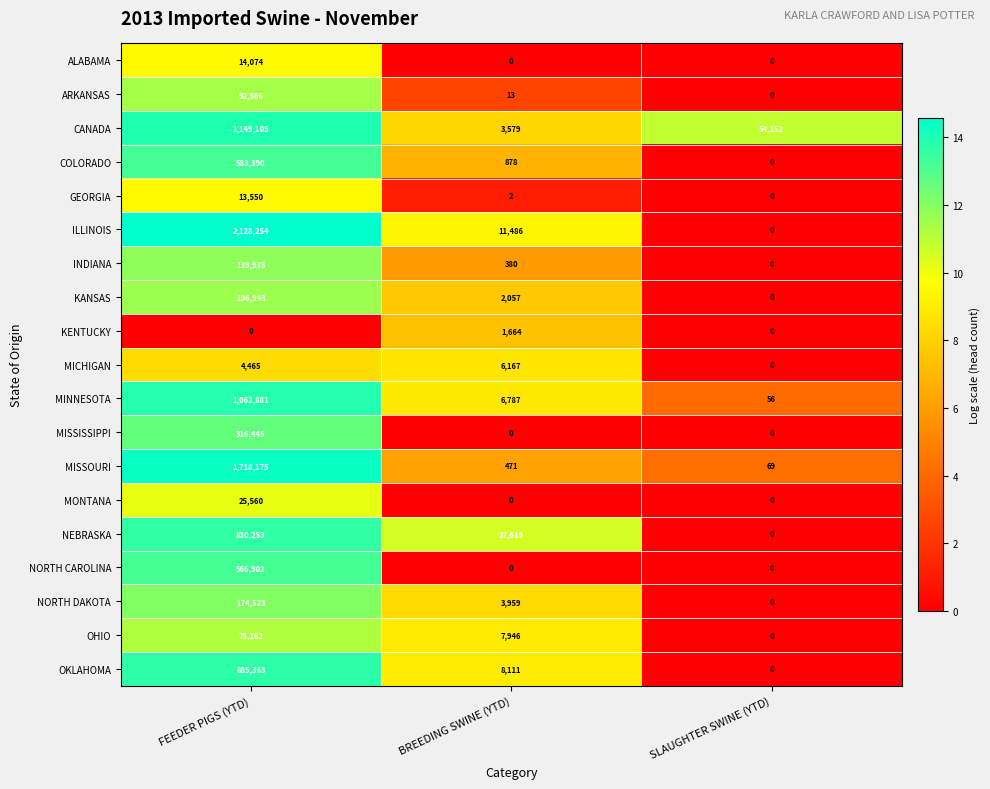

What is the highest value of the MISSOURI series?

1718175